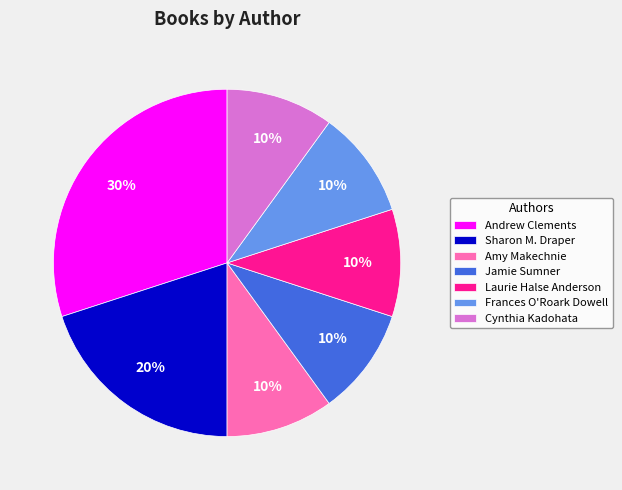

How many slices are in this pie chart?

7